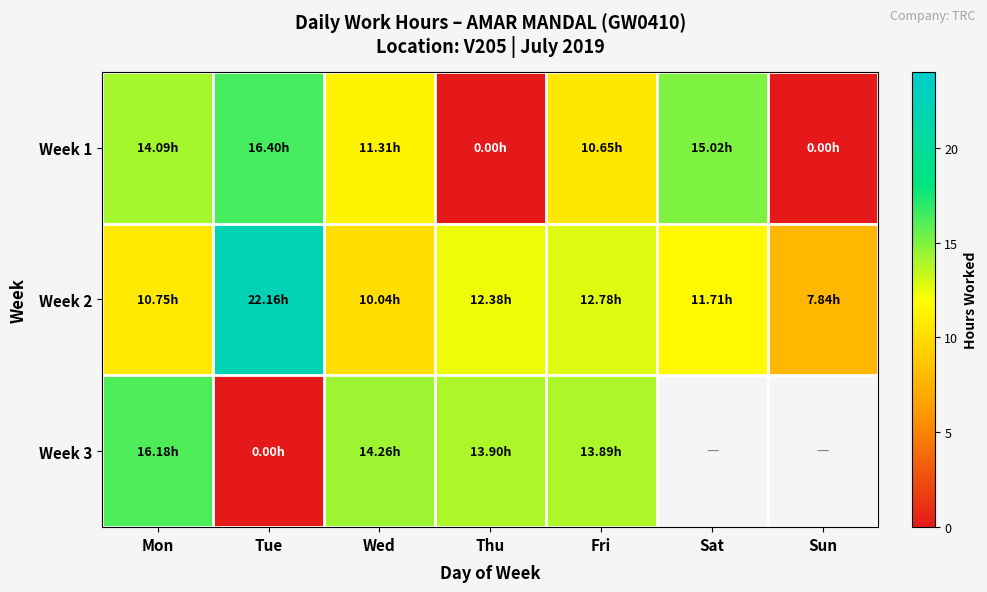

Which category has the lowest value in the Week 1 series?

Thu